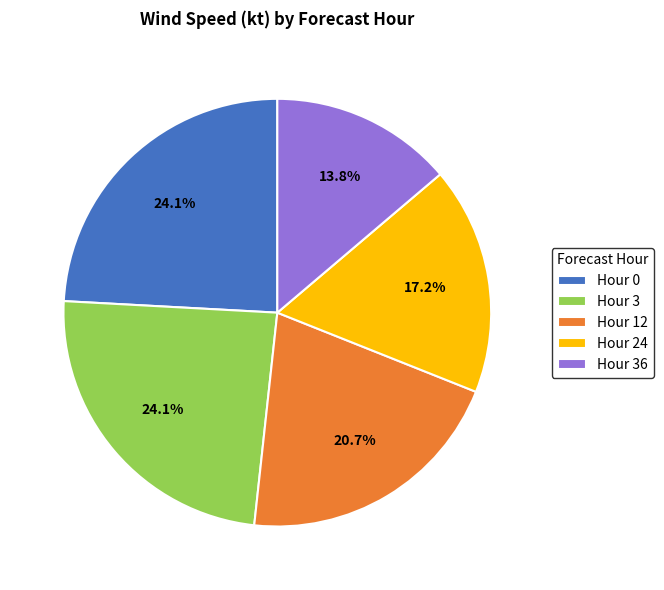

How many slices are in this pie chart?

5